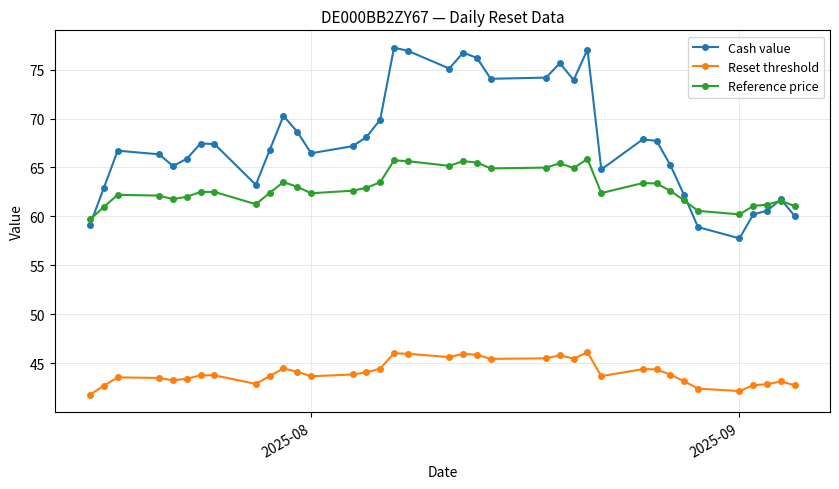

What is the average value of the Reference price series?

62.9